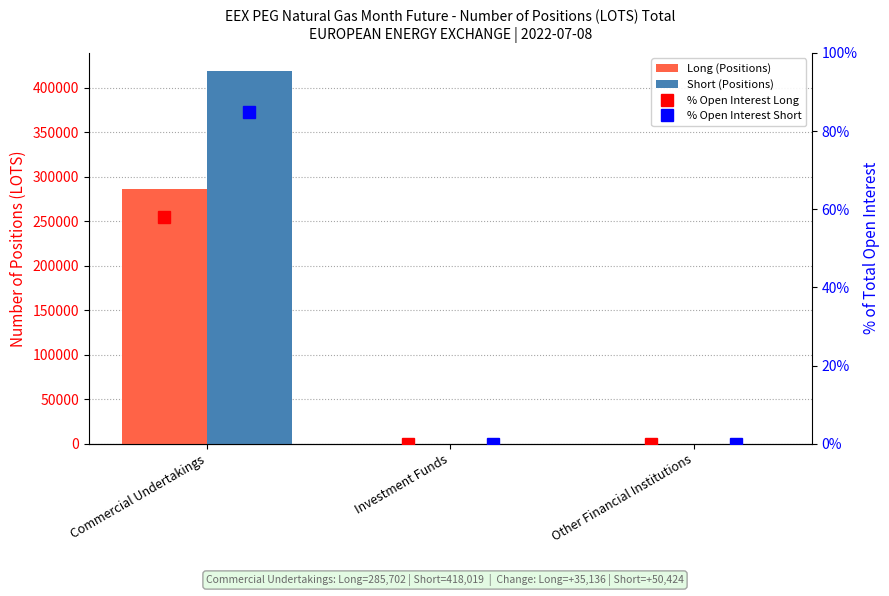

What is the value of the % Open Interest Long bar at the 1st from the left?

58.0